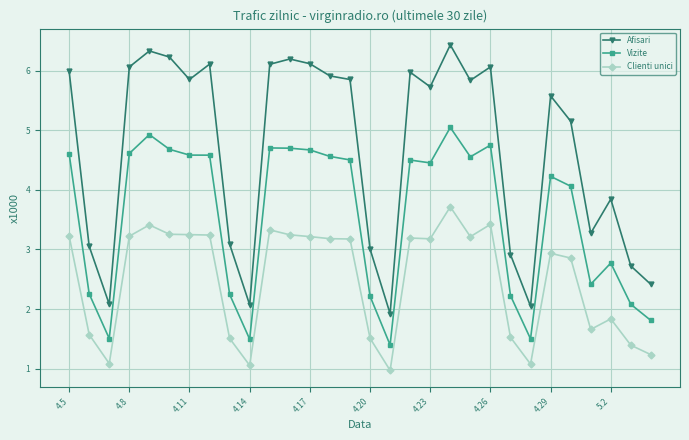

True or false: Vizite and Clienti unici cross at least once.

False